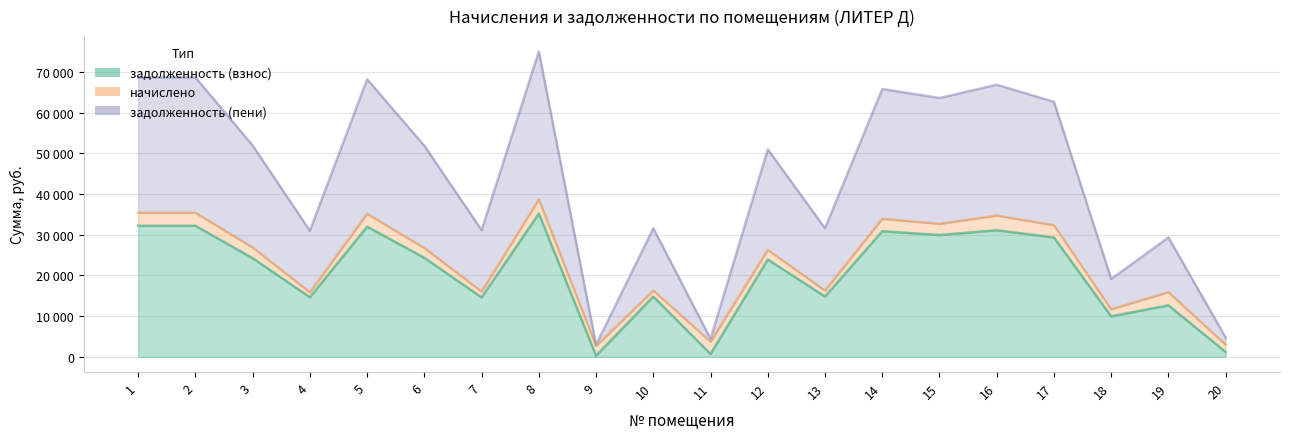

What is the difference between the maximum and minimum values in the задолженность (пени) series?

72096.3